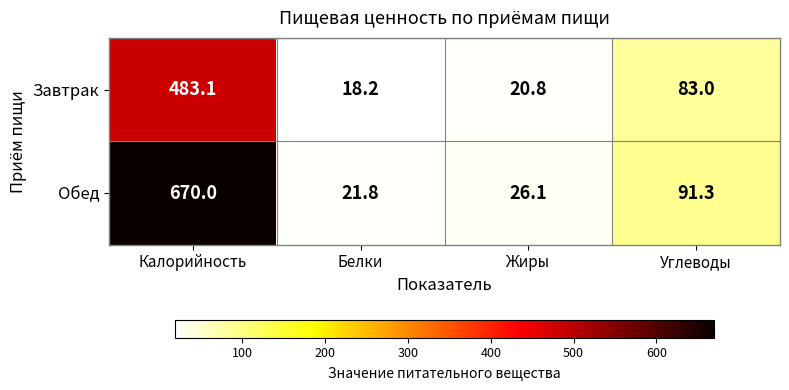

Reading left to right, what are all the values shown in this chart?

Завтрак: 483.1	18.2	20.8	83.0
Обед: 670.0	21.8	26.1	91.3